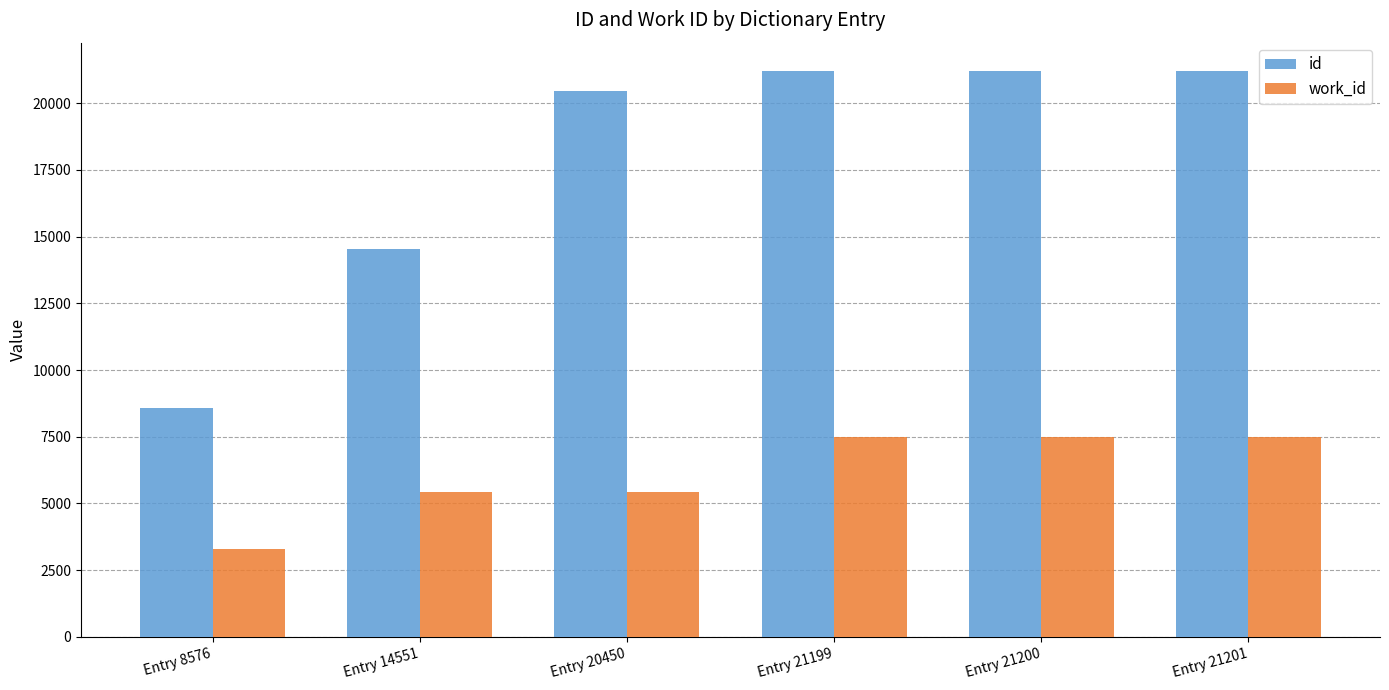

What are all the series names shown in the legend?

id, work_id